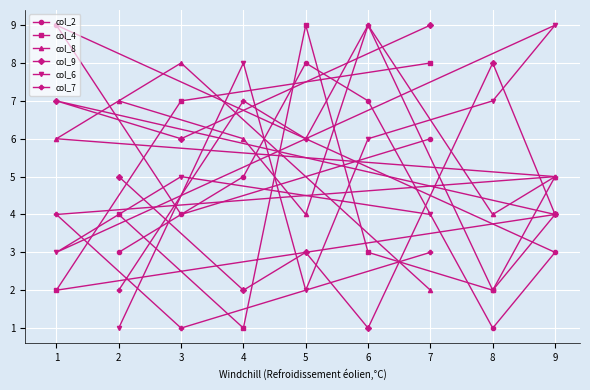

What is the maximum value shown in the chart?

9